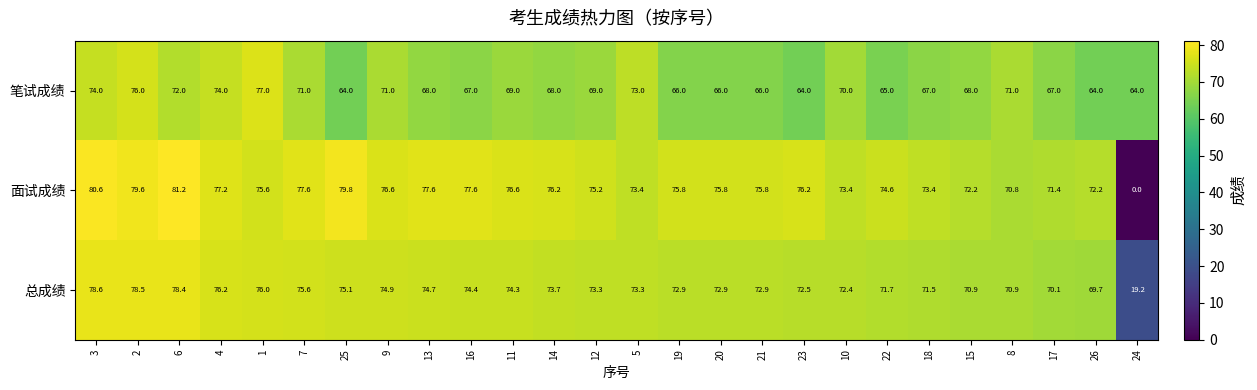

At which category does the chart reach its peak across all series?

6